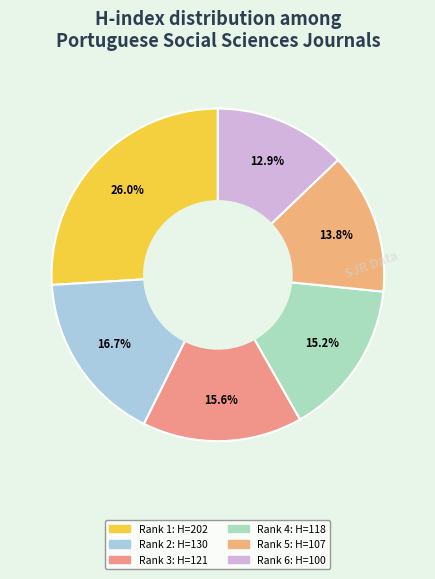

Count the number of slices in the pie.

6